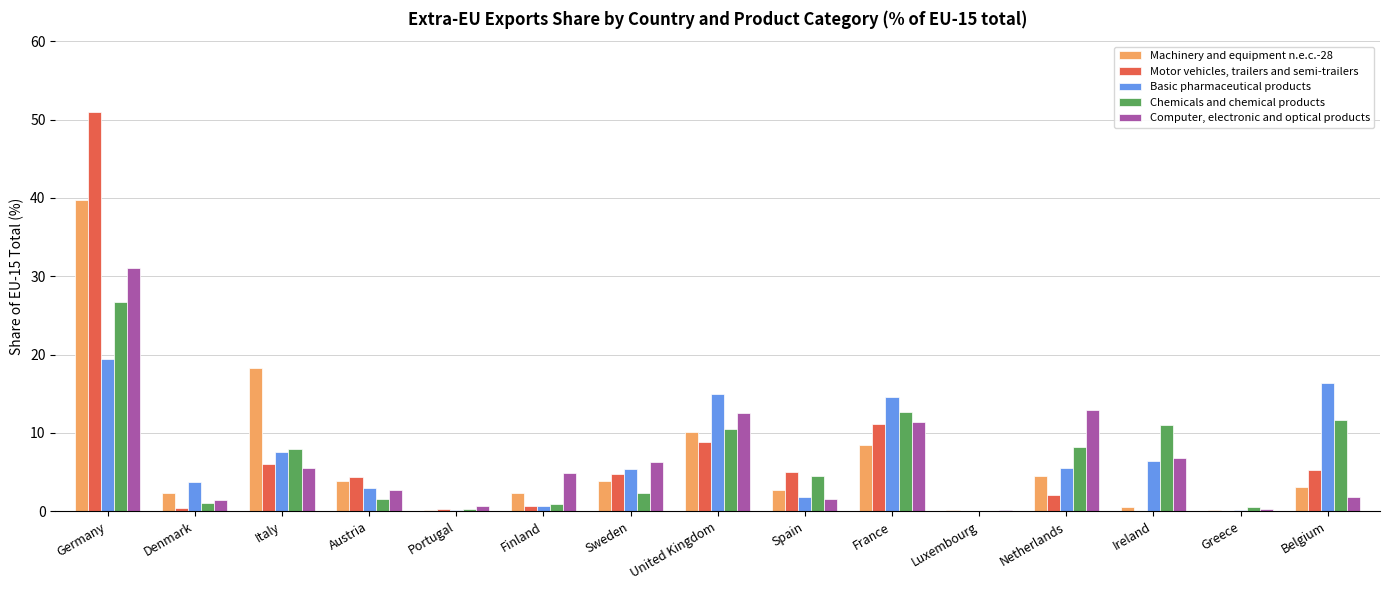

Are the bars grouped side by side (vs. stacked)?

Yes